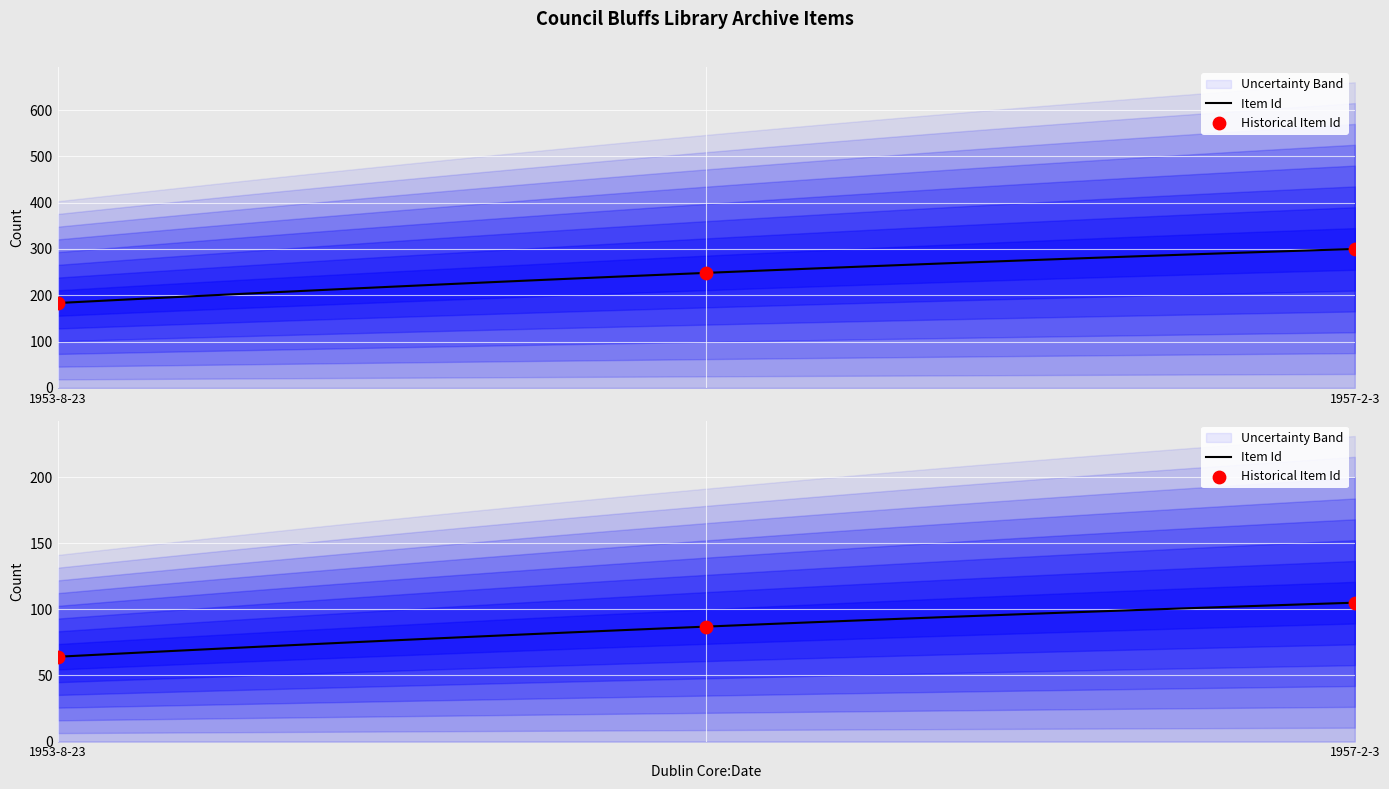

What is the change in value from 1953-8-23 to 1957-2-3?

+116.8